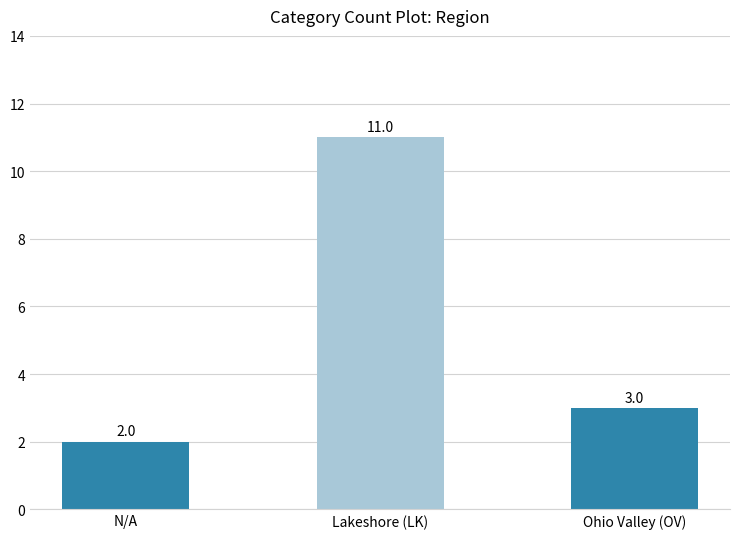

What is the sum of all values?

16